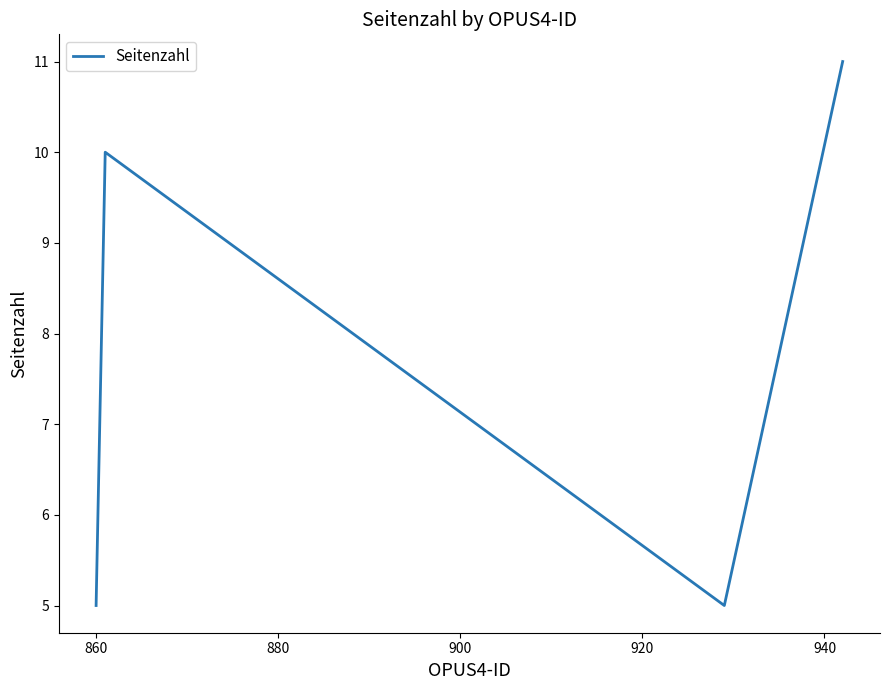

What is the sum of all values?

31